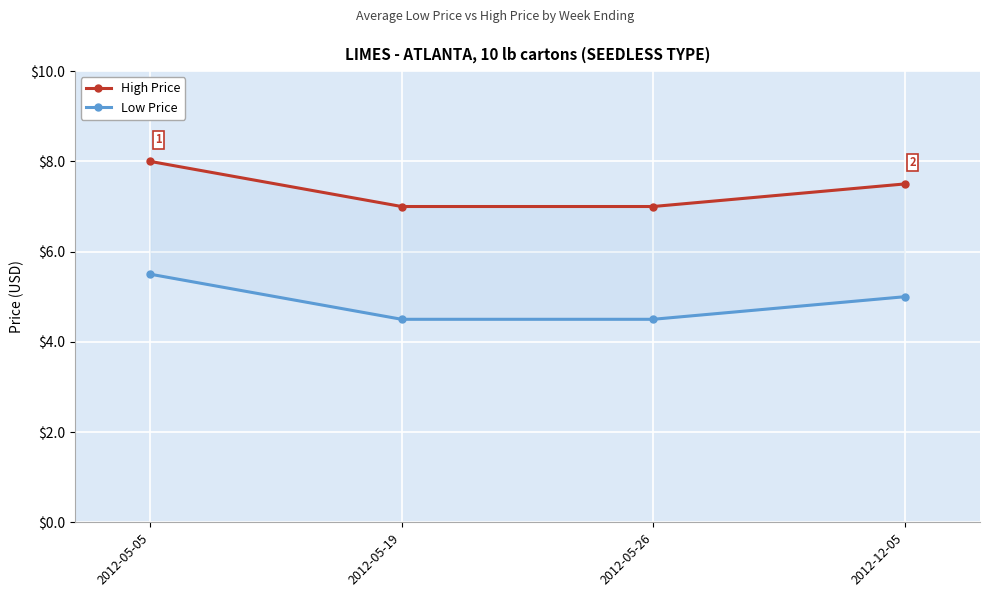

What is the label of the 4th point from the right?

2012-05-05